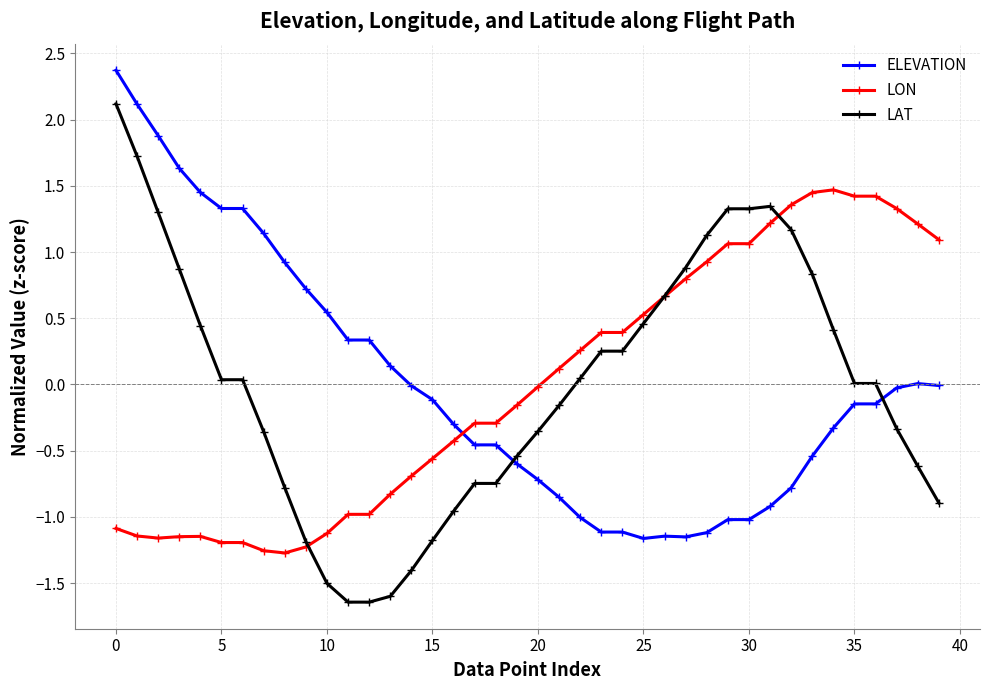

What is the greatest value displayed?

2.4